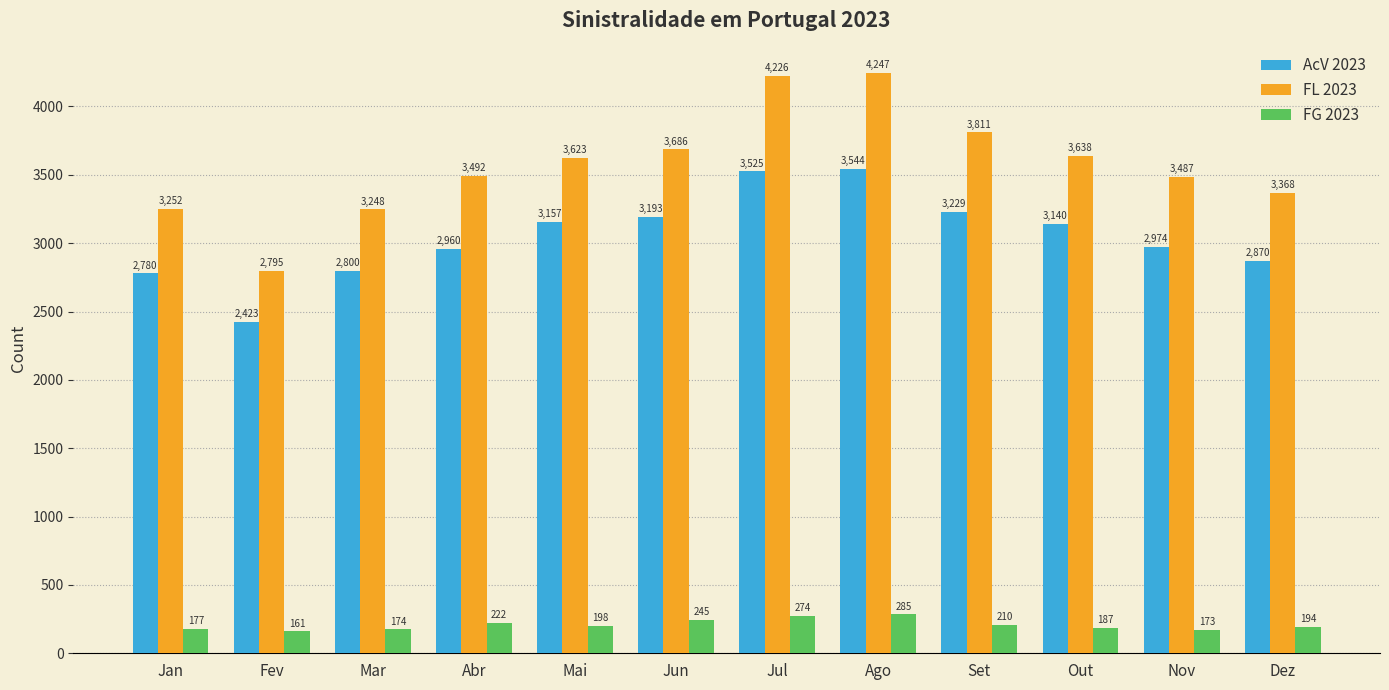

What is the approximate value of FG 2023 at Mai?

198